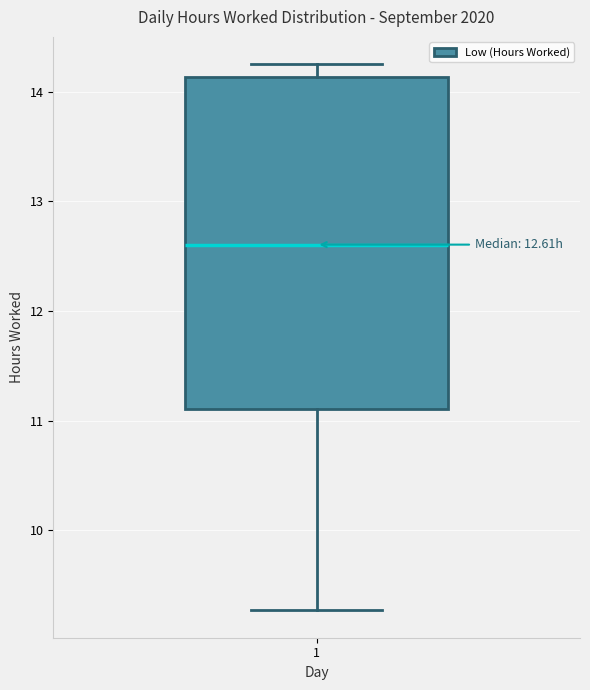

Transcribe this box plot: give where the median line is, the range the box spans, and where the two whiskers end, as read against the y-axis. The values are not printed on the chart, so give them approximately, as read against the axis.

median 12.6, box 11.1 to 14.1, whiskers 9.3 to 14.3